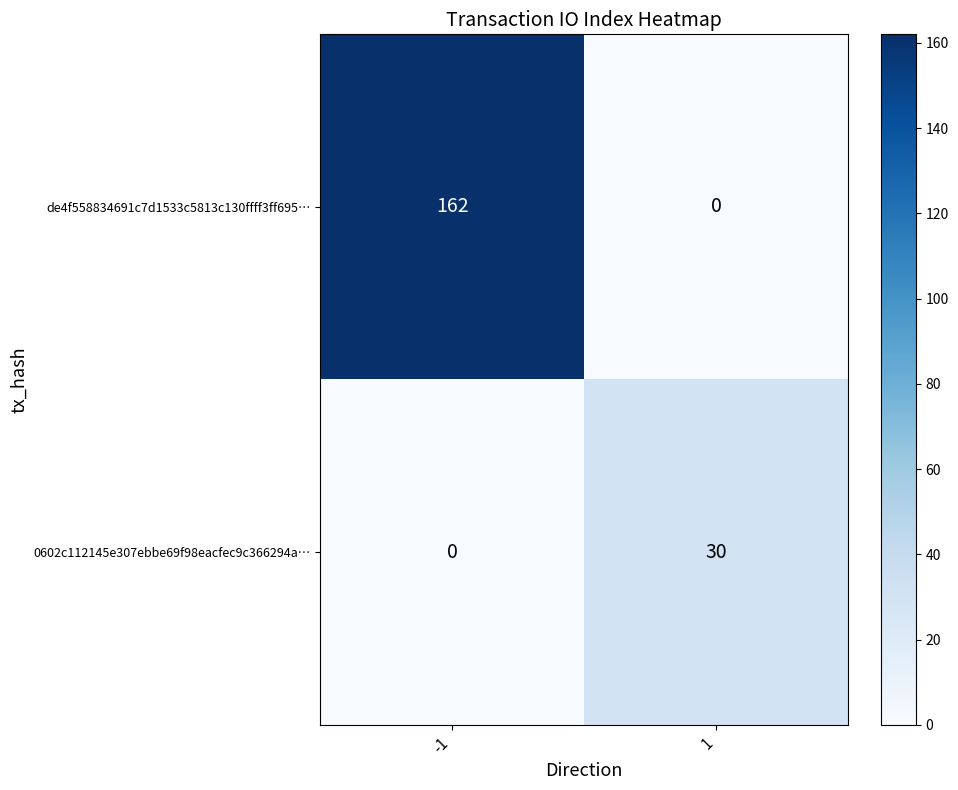

Is it true that de4f558834691c7d1533c5813c130ffff3ff695… equals 162 at -1?

True